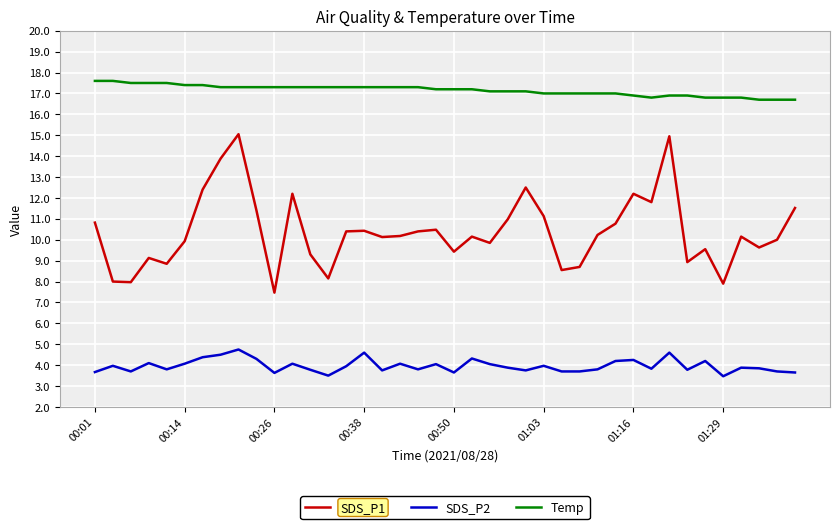

True or false: Temp and SDS_P1 cross at least once.

False